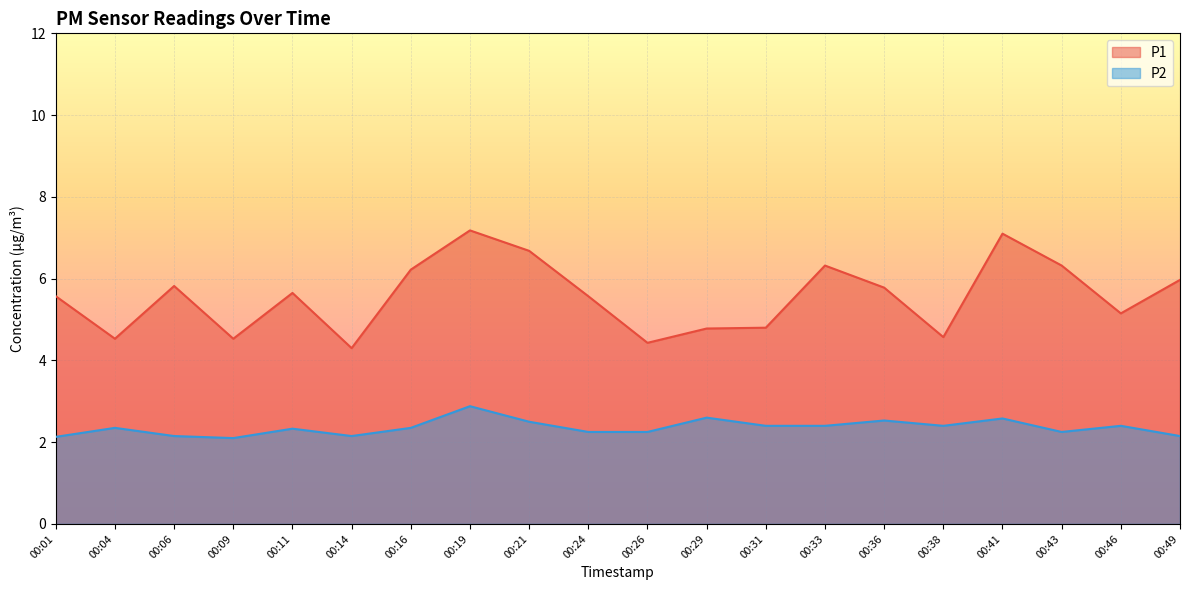

How many interior local peaks does the P2 series have?

7